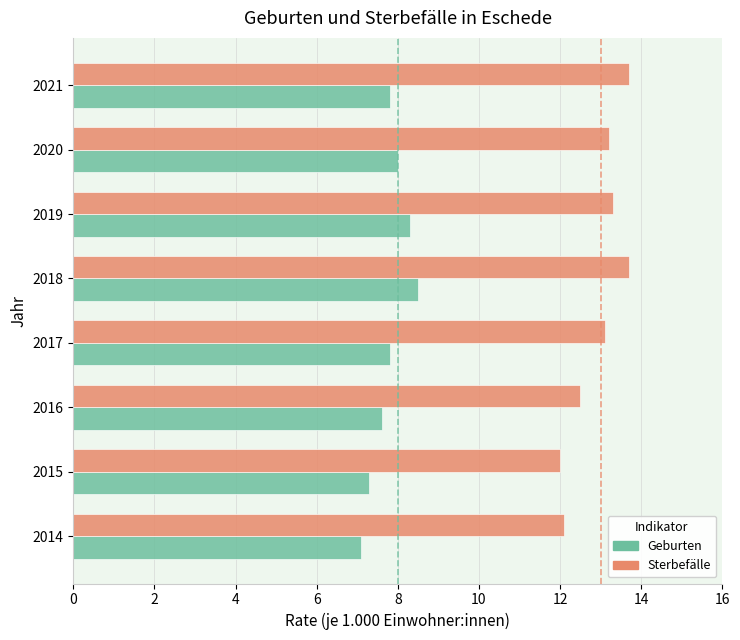

Which series has the largest range (max minus min)?

Sterbefälle